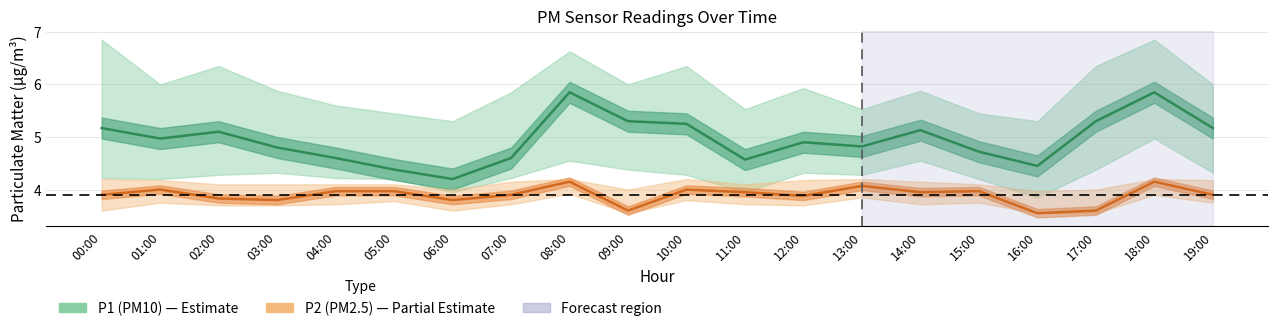

Which series has the widest spread of values?

P1 (PM10)